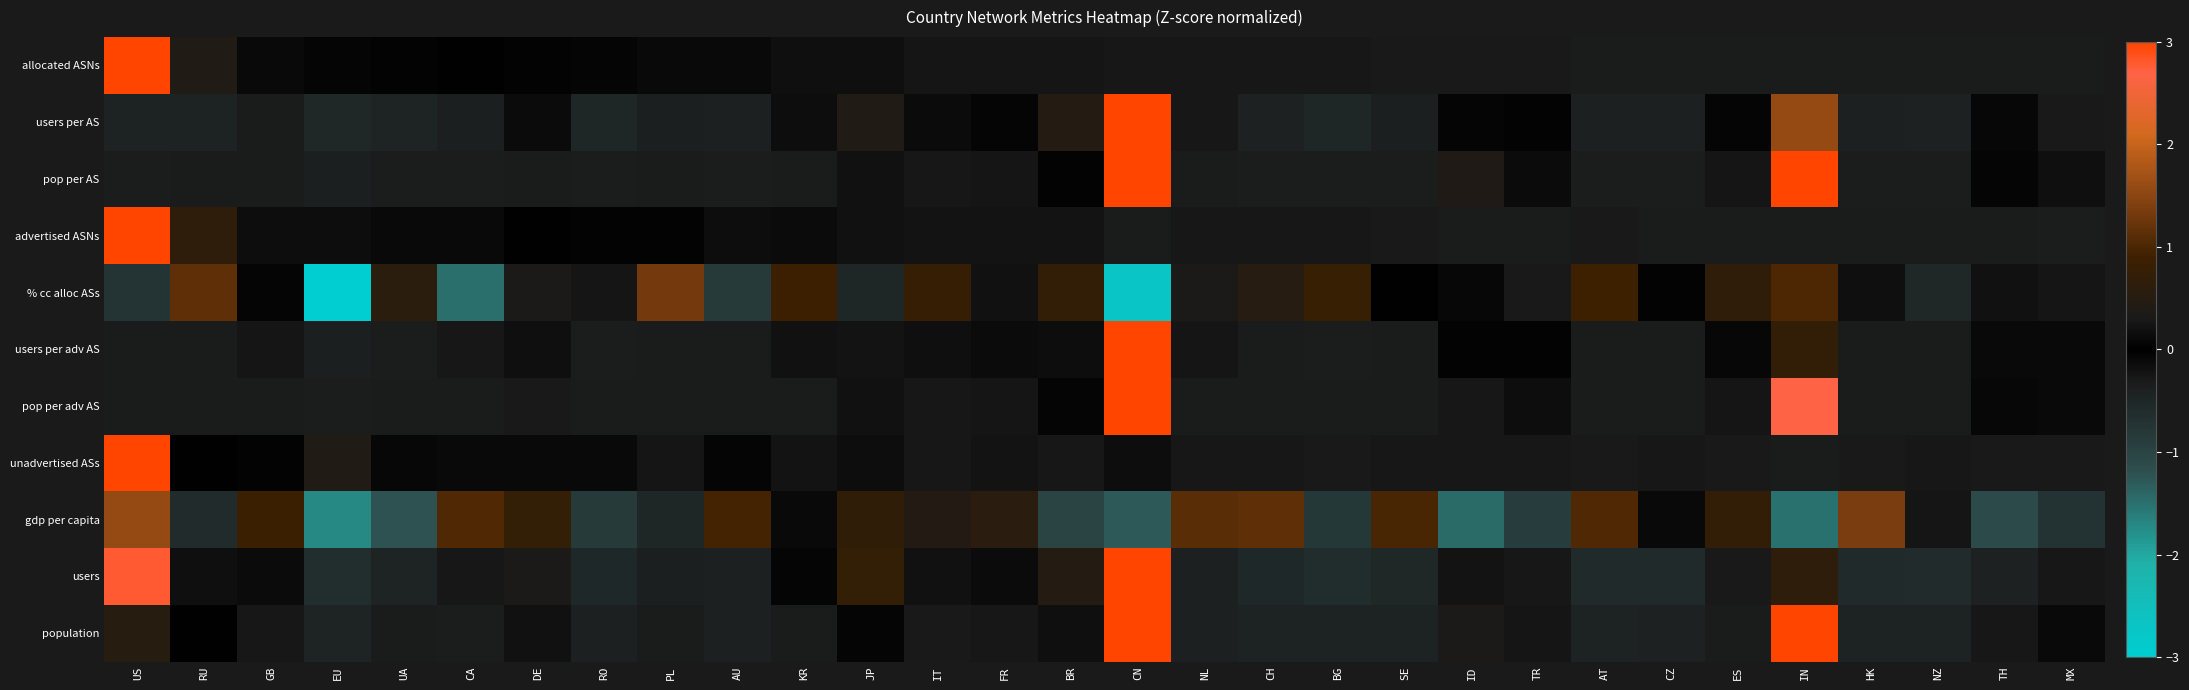

Reading right to left, extract all data points from this chart.

allocated ASNs: MX=-0.3	TH=-0.3	NZ=-0.3	HK=-0.3	IN=-0.3	ES=-0.3	CZ=-0.3	AT=-0.3	TR=-0.3	ID=-0.3	SE=-0.3	BG=-0.3	CH=-0.3	NL=-0.3	CN=-0.3	BR=-0.2	FR=-0.2	IT=-0.2	JP=-0.2	KR=-0.2	AU=-0.1	PL=-0.1	RO=-0.1	DE=-0.0	CA=-0.0	UA=0.0	EU=0.1	GB=0.1	RU=0.4	US=5.3
users per AS: MX=0.3	TH=-0.1	NZ=-0.4	HK=-0.4	IN=1.6	ES=0.0	CZ=-0.4	AT=-0.4	TR=0.0	ID=0.1	SE=-0.4	BG=-0.5	CH=-0.4	NL=-0.3	CN=4.9	BR=0.5	FR=-0.1	IT=-0.1	JP=0.4	KR=-0.2	AU=-0.4	PL=-0.4	RO=-0.5	DE=-0.1	CA=-0.4	UA=-0.5	EU=-0.5	GB=-0.3	RU=-0.4	US=-0.4
pop per AS: MX=0.2	TH=-0.1	NZ=-0.4	HK=-0.4	IN=4.1	ES=-0.2	CZ=-0.4	AT=-0.4	TR=-0.1	ID=0.4	SE=-0.4	BG=-0.4	CH=-0.4	NL=-0.3	CN=3.2	BR=0.0	FR=-0.3	IT=-0.3	JP=-0.2	KR=-0.3	AU=-0.4	PL=-0.3	RO=-0.4	DE=-0.3	CA=-0.4	UA=-0.4	EU=-0.4	GB=-0.3	RU=-0.3	US=-0.4
advertised ASNs: MX=-0.4	TH=-0.4	NZ=-0.3	HK=-0.3	IN=-0.3	ES=-0.3	CZ=-0.3	AT=-0.3	TR=-0.3	ID=-0.3	SE=-0.3	BG=-0.3	CH=-0.3	NL=-0.3	CN=-0.3	BR=-0.2	FR=-0.2	IT=-0.2	JP=-0.2	KR=-0.1	AU=-0.1	PL=-0.0	RO=-0.0	DE=0.0	CA=-0.1	UA=0.1	EU=-0.2	GB=0.1	RU=0.6	US=5.3
% cc alloc ASs: MX=-0.2	TH=-0.2	NZ=-0.5	HK=0.2	IN=1.0	ES=0.7	CZ=0.0	AT=0.9	TR=-0.3	ID=-0.1	SE=0.0	BG=0.8	CH=0.5	NL=0.3	CN=-2.7	BR=0.7	FR=0.2	IT=0.8	JP=-0.5	KR=0.9	AU=-0.8	PL=1.3	RO=0.2	DE=0.3	CA=-1.5	UA=0.6	EU=-3.1	GB=0.0	RU=1.2	US=-0.7
users per adv AS: MX=0.1	TH=-0.1	NZ=-0.3	HK=-0.3	IN=0.7	ES=-0.1	CZ=-0.3	AT=-0.3	TR=-0.0	ID=-0.0	SE=-0.3	BG=-0.4	CH=-0.3	NL=-0.2	CN=5.2	BR=0.2	FR=-0.1	IT=-0.2	JP=0.2	KR=-0.2	AU=-0.3	PL=-0.3	RO=-0.4	DE=-0.2	CA=-0.3	UA=-0.4	EU=-0.4	GB=-0.3	RU=-0.3	US=-0.3
pop per adv AS: MX=0.1	TH=-0.1	NZ=-0.3	HK=-0.3	IN=2.7	ES=-0.2	CZ=-0.3	AT=-0.3	TR=-0.1	ID=0.3	SE=-0.3	BG=-0.3	CH=-0.3	NL=-0.3	CN=4.5	BR=-0.1	FR=-0.3	IT=-0.3	JP=-0.2	KR=-0.3	AU=-0.3	PL=-0.3	RO=-0.3	DE=-0.3	CA=-0.3	UA=-0.3	EU=-0.4	GB=-0.3	RU=-0.3	US=-0.3
unadvertised ASs: MX=-0.3	TH=-0.3	NZ=-0.3	HK=-0.3	IN=-0.3	ES=-0.3	CZ=-0.3	AT=-0.3	TR=-0.3	ID=-0.3	SE=-0.3	BG=-0.3	CH=-0.3	NL=-0.3	CN=-0.1	BR=-0.3	FR=-0.2	IT=-0.3	JP=-0.1	KR=-0.2	AU=-0.1	PL=-0.2	RO=-0.1	DE=-0.1	CA=0.1	UA=-0.1	EU=0.4	GB=0.0	RU=-0.0	US=5.3
gdp per capita: MX=-0.7	TH=-1.1	NZ=0.2	HK=1.4	IN=-1.5	ES=0.7	CZ=0.1	AT=1.0	TR=-0.9	ID=-1.4	SE=1.0	BG=-0.8	CH=1.2	NL=1.1	CN=-1.3	BR=-1.0	FR=0.6	IT=0.5	JP=0.7	KR=0.1	AU=1.0	PL=-0.5	RO=-0.9	DE=0.7	CA=1.0	UA=-1.2	EU=-1.7	GB=0.9	RU=-0.6	US=1.6
users: MX=-0.3	TH=-0.4	NZ=-0.6	HK=-0.6	IN=0.6	ES=-0.3	CZ=-0.6	AT=-0.6	TR=-0.3	ID=-0.2	SE=-0.5	BG=-0.6	CH=-0.6	NL=-0.4	CN=4.1	BR=0.5	FR=-0.1	IT=-0.2	JP=0.7	KR=-0.0	AU=-0.4	PL=-0.4	RO=-0.6	DE=0.3	CA=-0.3	UA=-0.5	EU=-0.6	GB=0.1	RU=-0.2	US=2.8
population: MX=-0.1	TH=-0.3	NZ=-0.5	HK=-0.5	IN=3.3	ES=-0.3	CZ=-0.4	AT=-0.4	TR=-0.2	ID=0.3	SE=-0.4	BG=-0.5	CH=-0.5	NL=-0.4	CN=3.9	BR=0.2	FR=-0.3	IT=-0.3	JP=-0.1	KR=-0.3	AU=-0.4	PL=-0.3	RO=-0.4	DE=-0.2	CA=-0.4	UA=-0.3	EU=-0.5	GB=-0.3	RU=-0.0	US=0.5